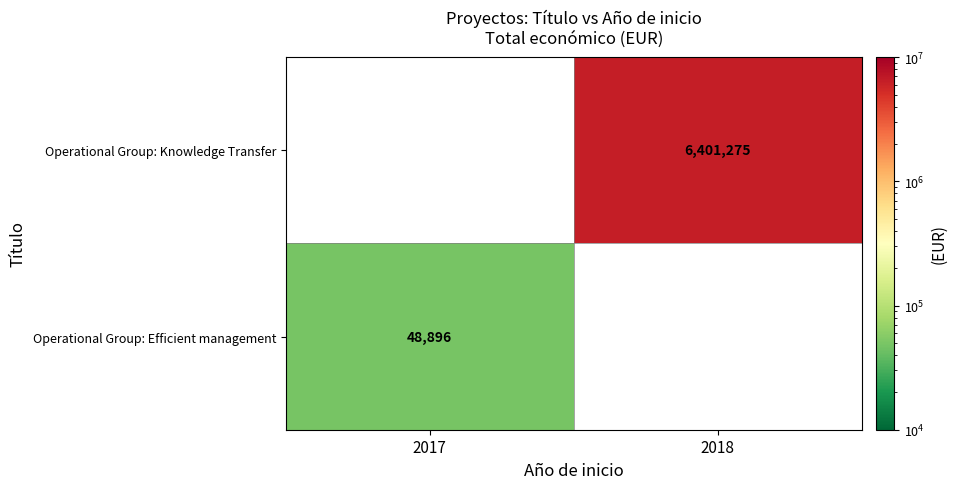

What is the minimum value shown in the chart?

48896.0